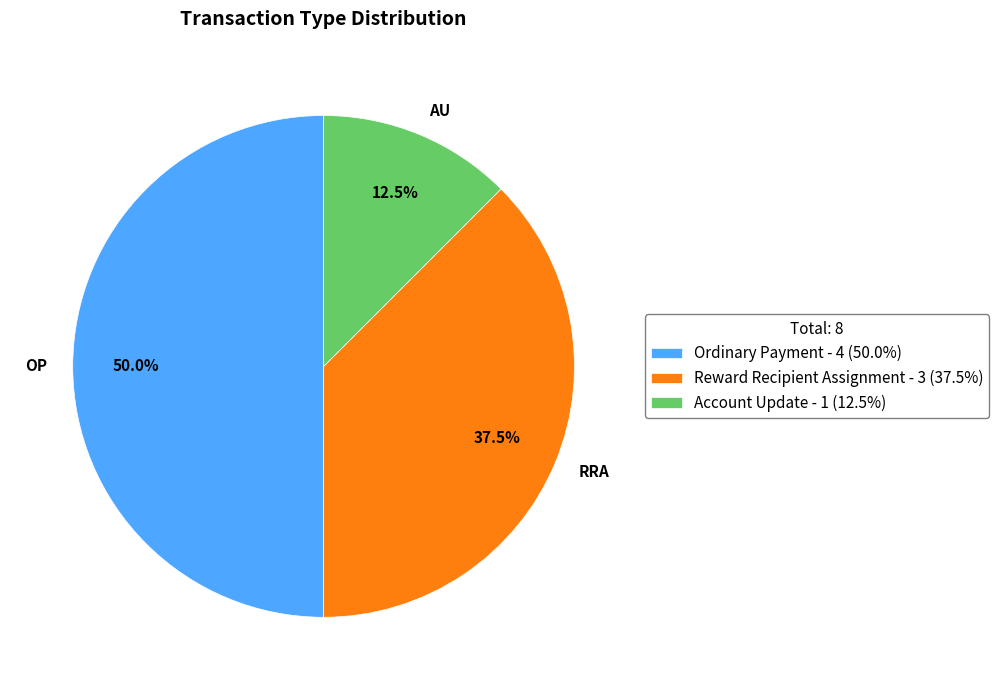

Does AU account for over 50% of the chart?

No